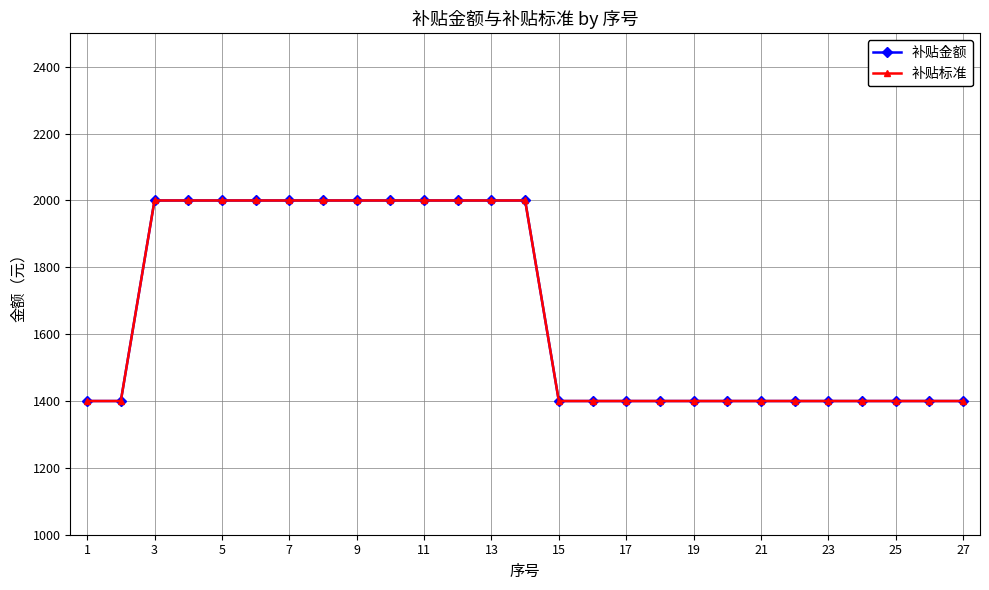

Does the chart have visible grid lines?

Yes